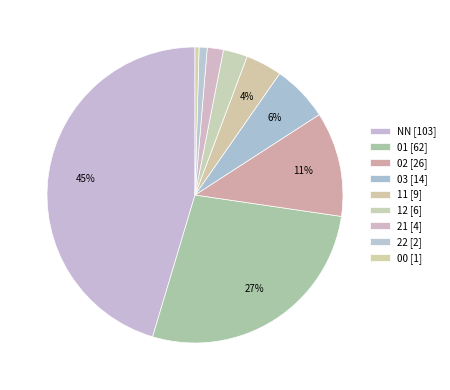

Which has a higher value, 01 or 02?

01